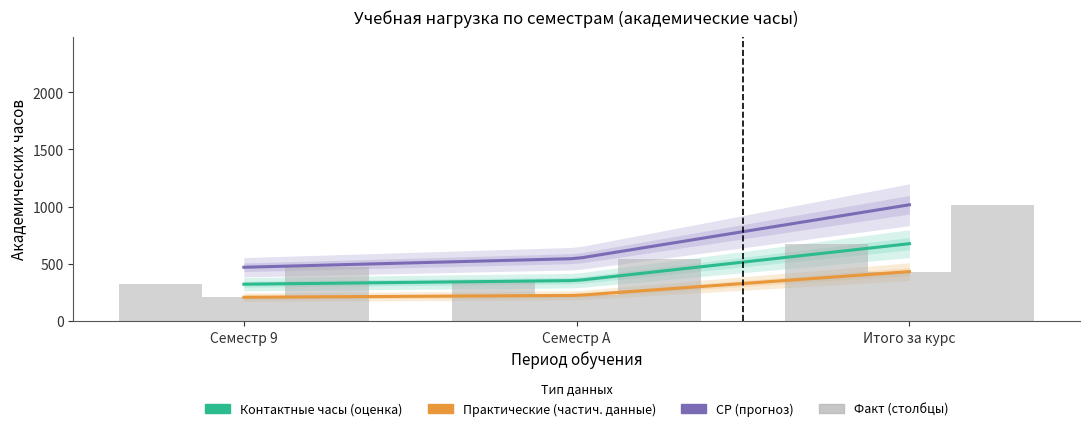

Reading left to right, what are all the values shown in this chart?

Всего (ОП): Семестр 9=470	Семестр A=546	Итого за курс=1016
Контактные часы: Семестр 9=322	Семестр A=354	Итого за курс=676
Практические: Семестр 9=208	Семестр A=224	Итого за курс=432